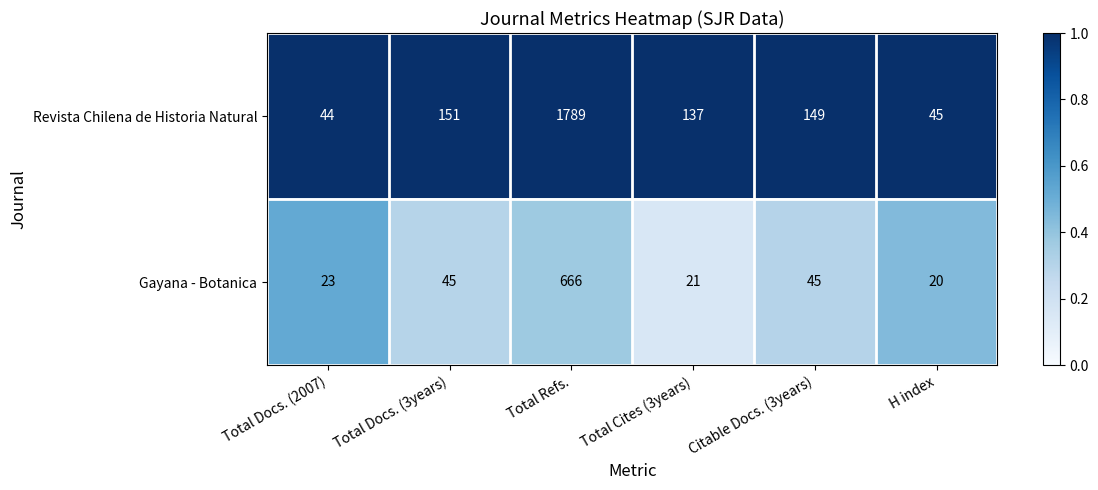

Reading left to right, transcribe all the data shown in this chart.

Revista Chilena de Historia Natural: 44	151	1789	137	149	45
Gayana - Botanica: 23	45	666	21	45	20